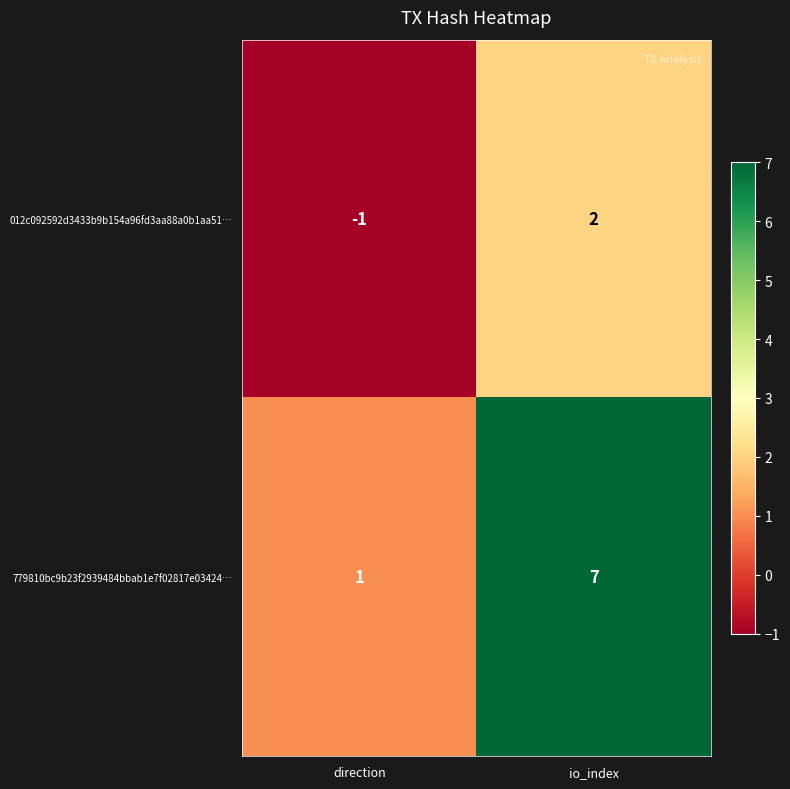

What is the difference between the highest and lowest values at io_index?

5